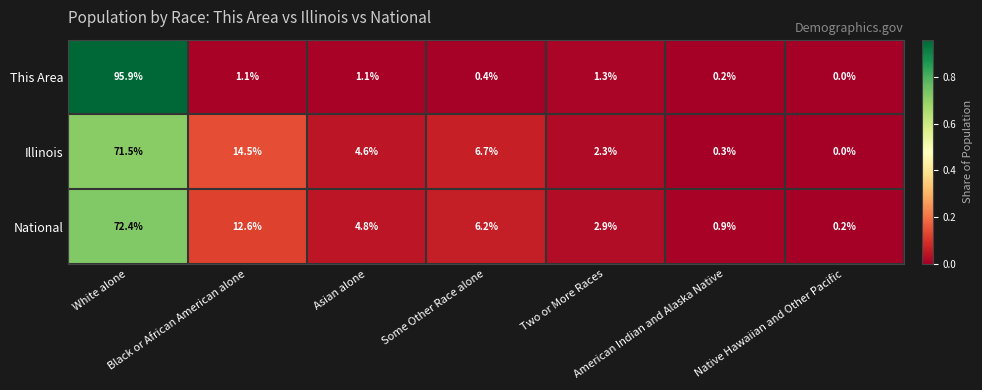

What is the total value across all series at Some Other Race alone?

13.3